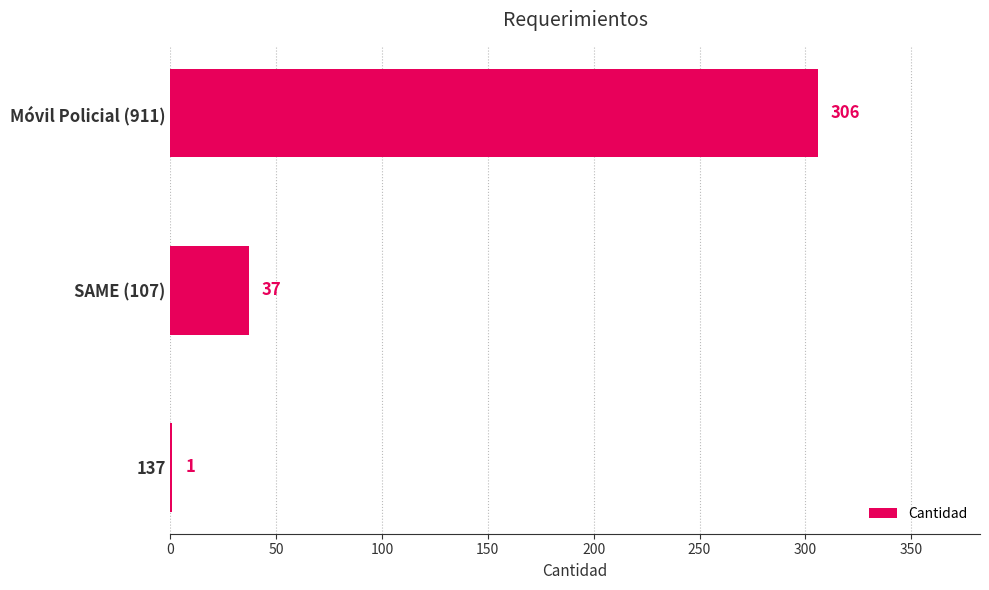

How many values are between 1 and 306?

3